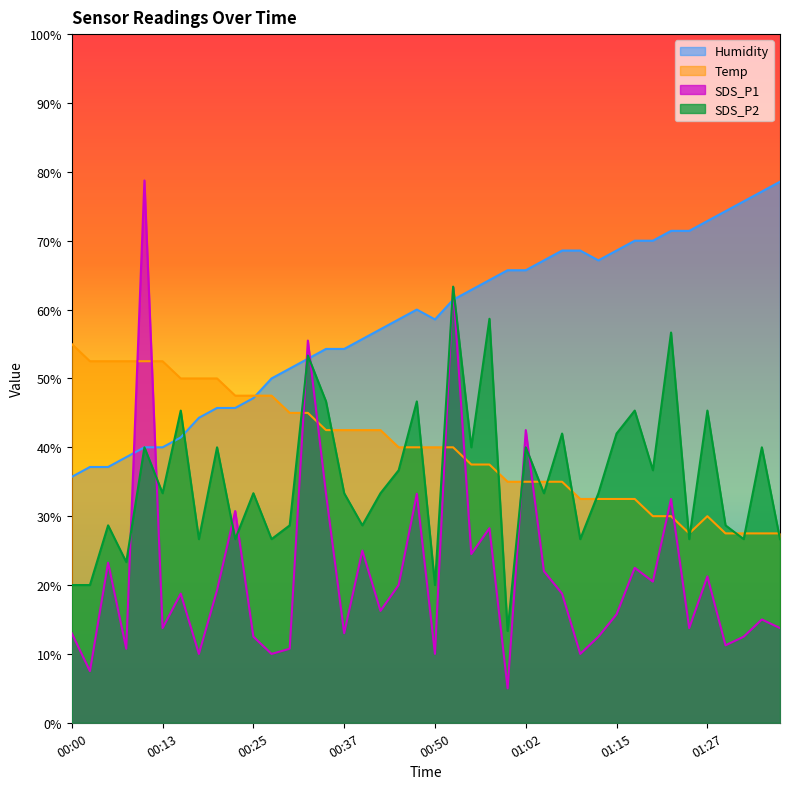

Rank the categories by SDS_P2 value from lowest to highest.

01:00, 00:00, 00:03, 00:50, 00:08, 00:18, 00:23, 00:28, 01:10, 01:24, 01:32, 01:36, 00:05, 00:30, 00:40, 01:29, 00:13, 00:25, 00:37, 00:42, 01:05, 01:12, 00:45, 01:19, 00:11, 00:20, 00:55, 01:02, 01:34, 01:07, 01:15, 00:15, 01:17, 01:27, 00:35, 00:47, 00:32, 01:22, 00:57, 00:52